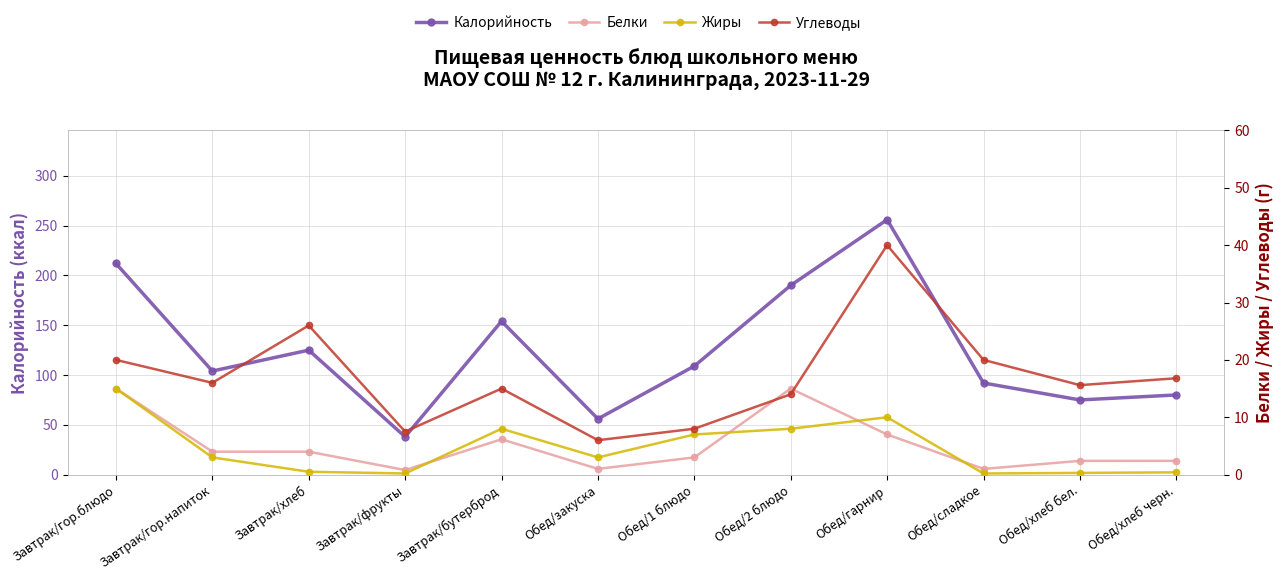

What is the average value of the Калорийность series?

124.2